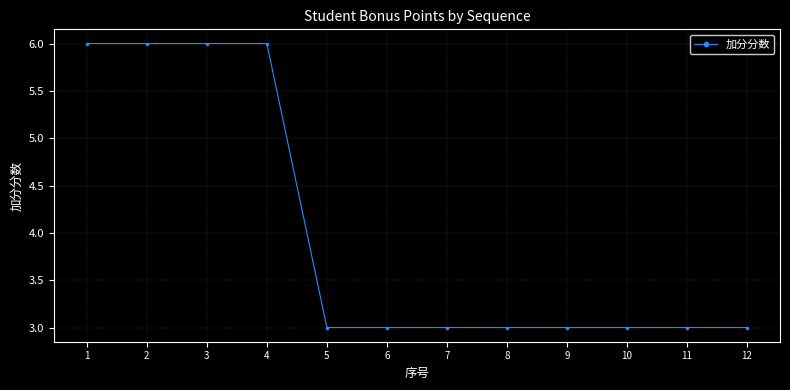

Approximately how many times larger is the value at 11 compared to 7?

1.0